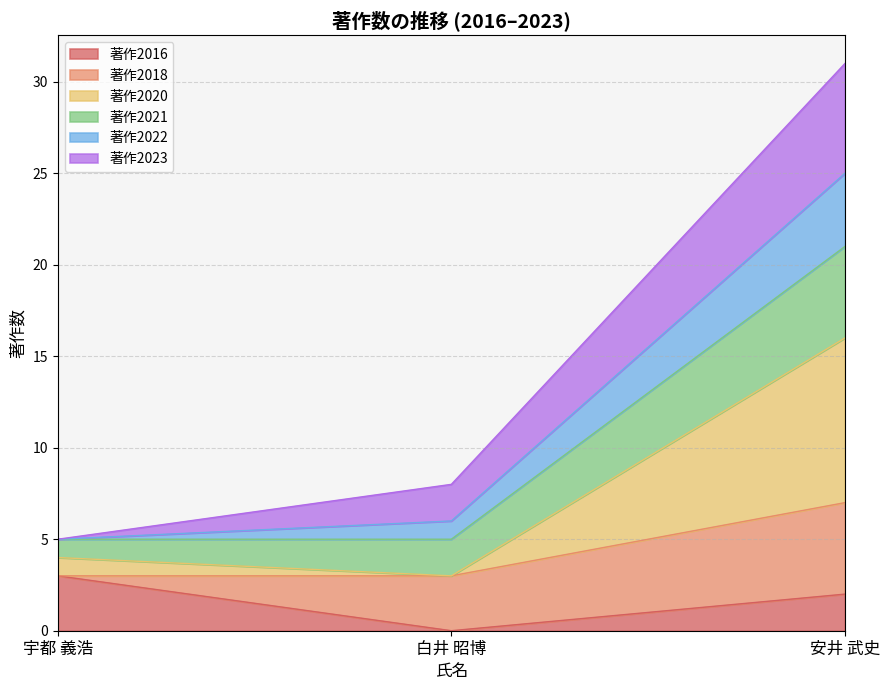

At which category is the sum across all series the highest?

安井 武史